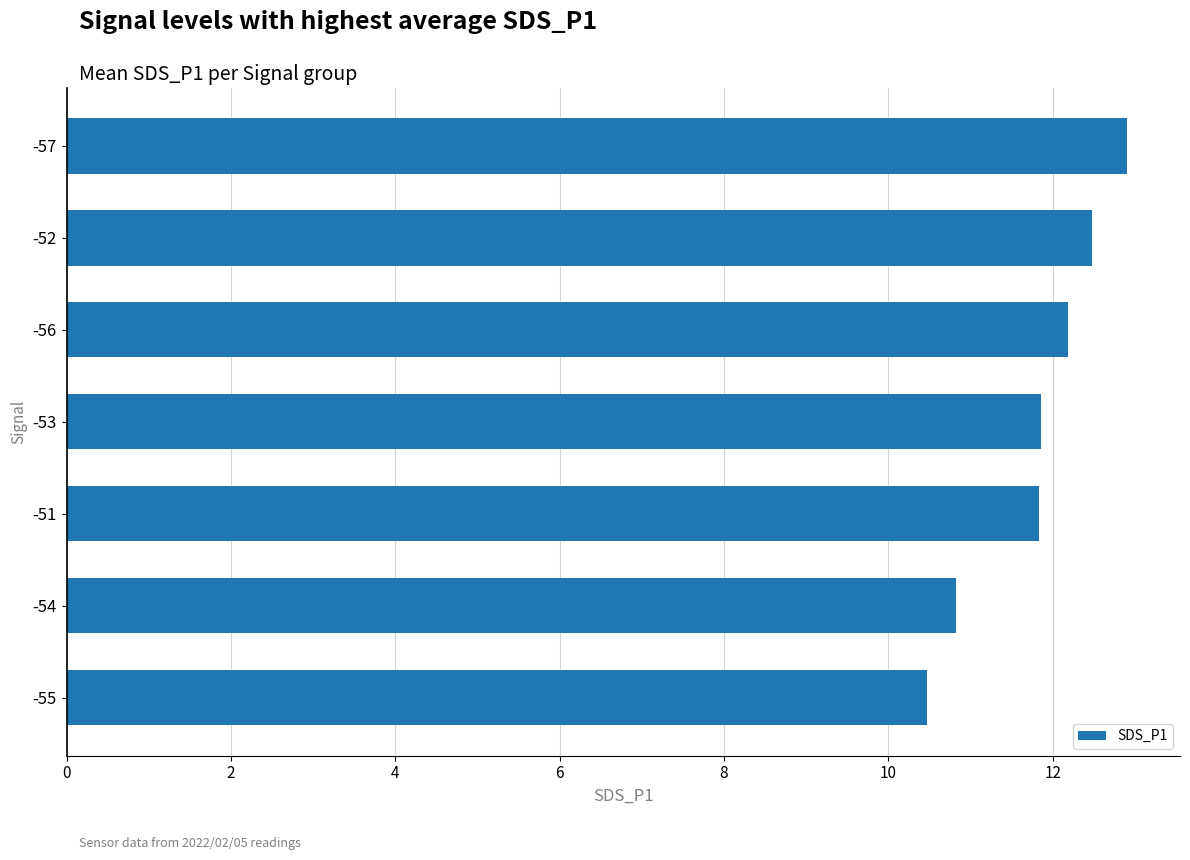

The chart shows a value of 12.9 at -57. True or false?

True